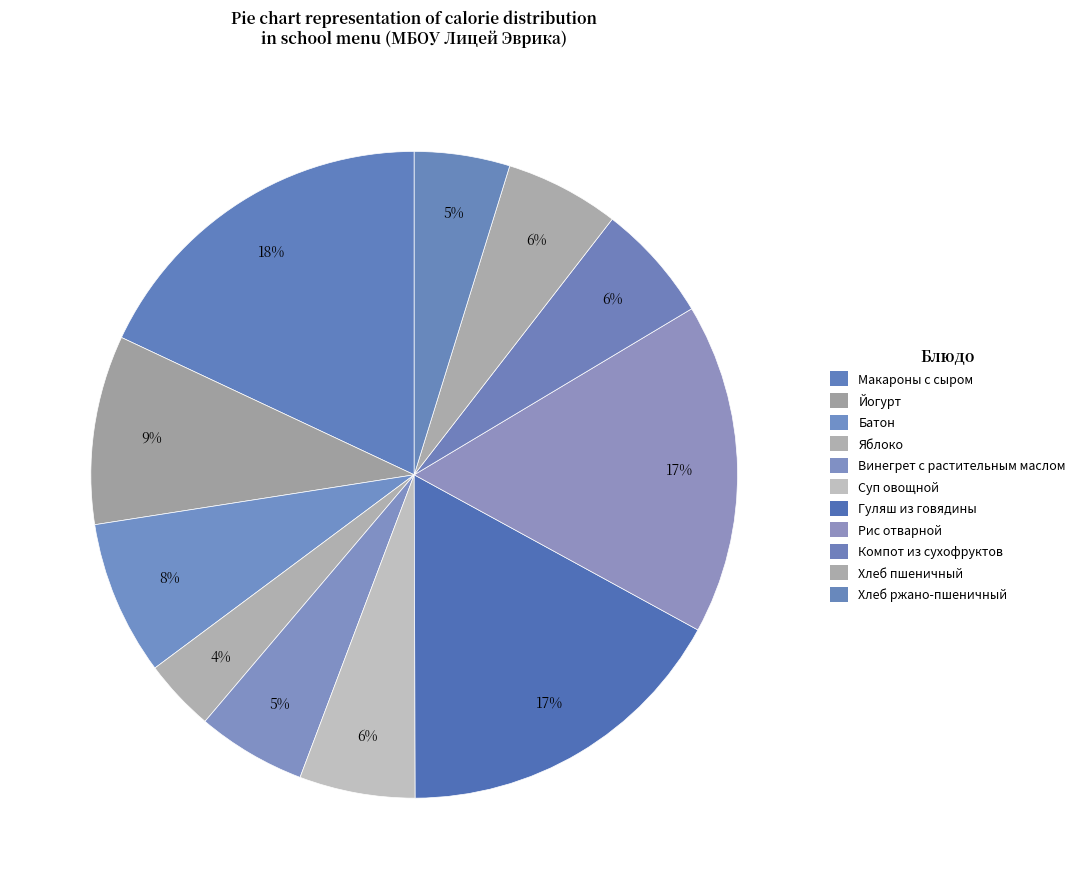

Count the number of slices in the pie.

11